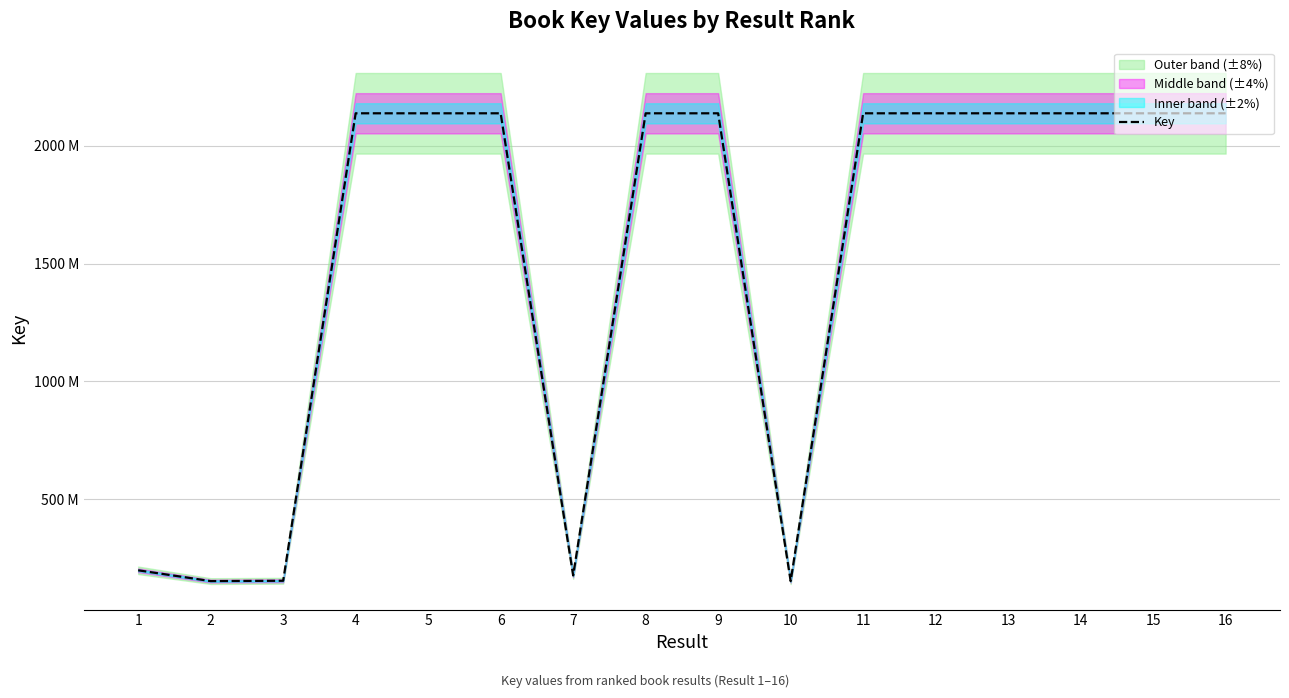

At which label is the value closest to 1144913972?

1